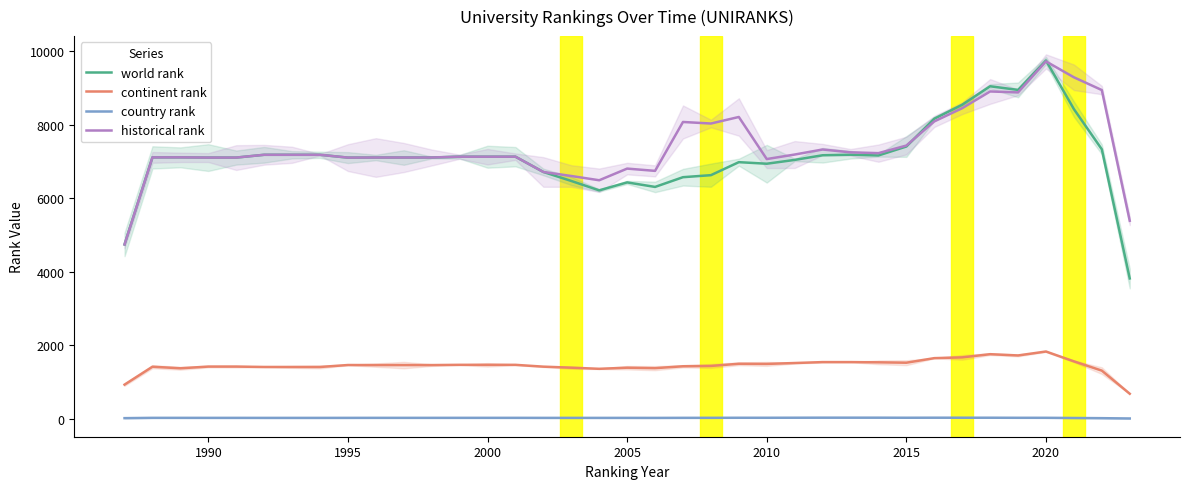

True or false: historical rank and continent rank intersect in this chart.

False